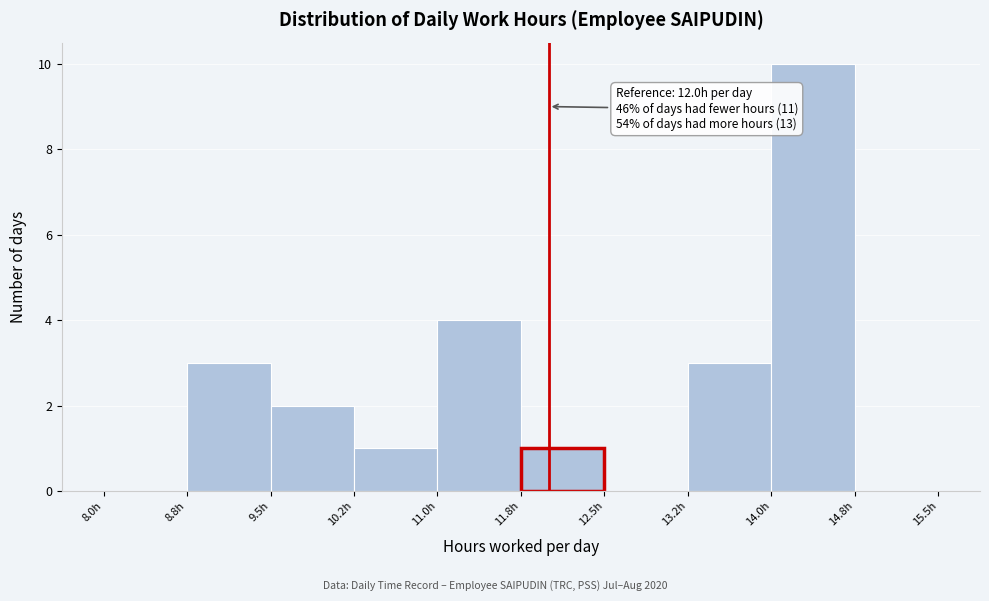

Over which range of the x-axis is the bar tallest?

14.00 to 14.75